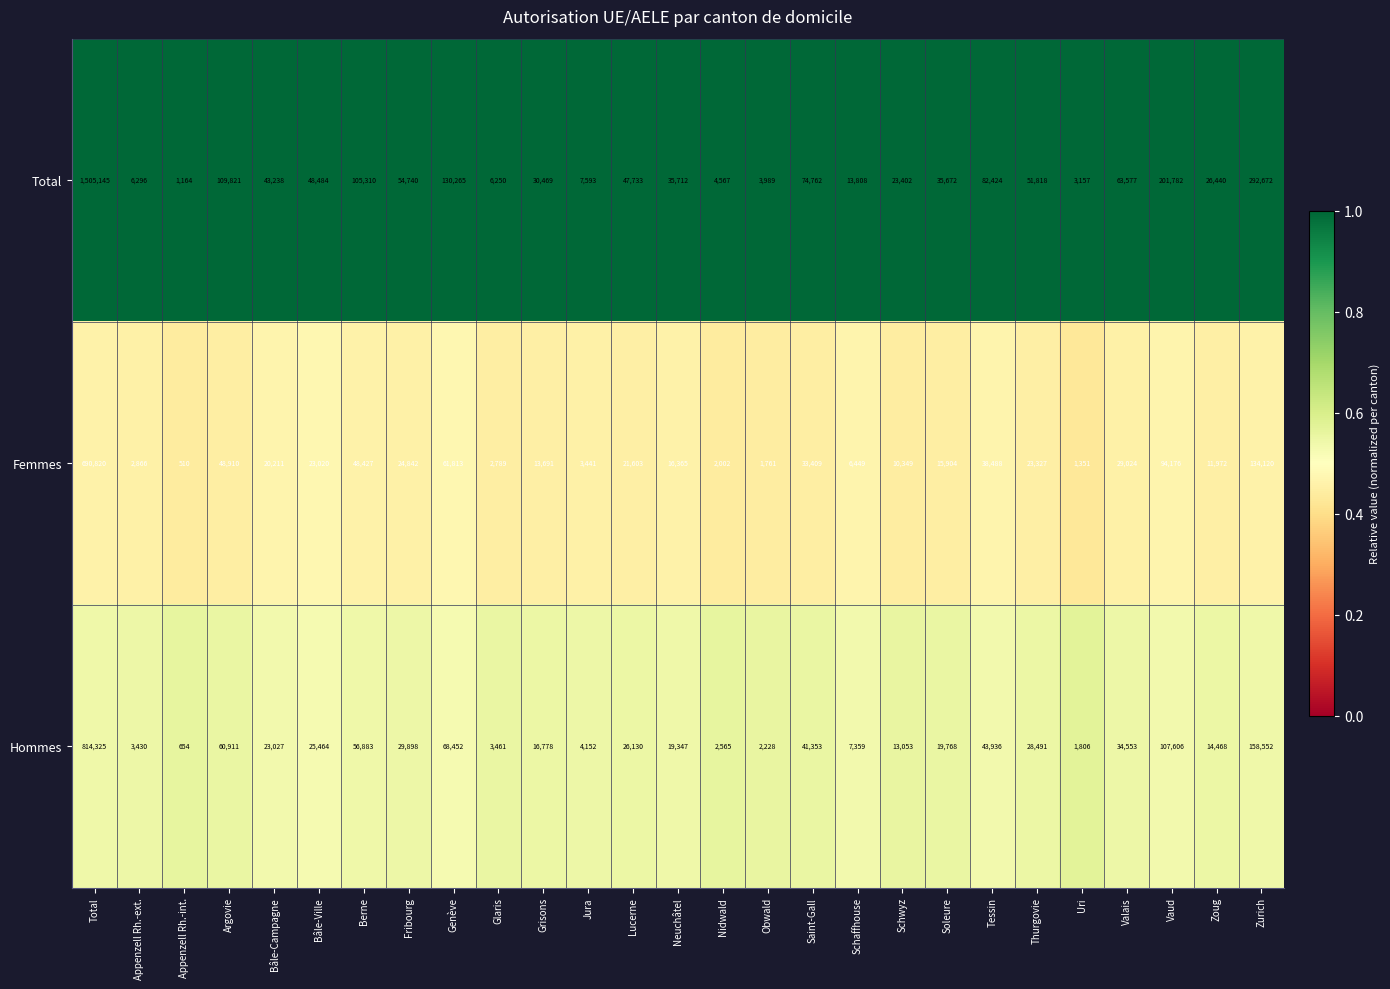

Rank the series by their average value, from highest to lowest.

Total, Hommes, Femmes